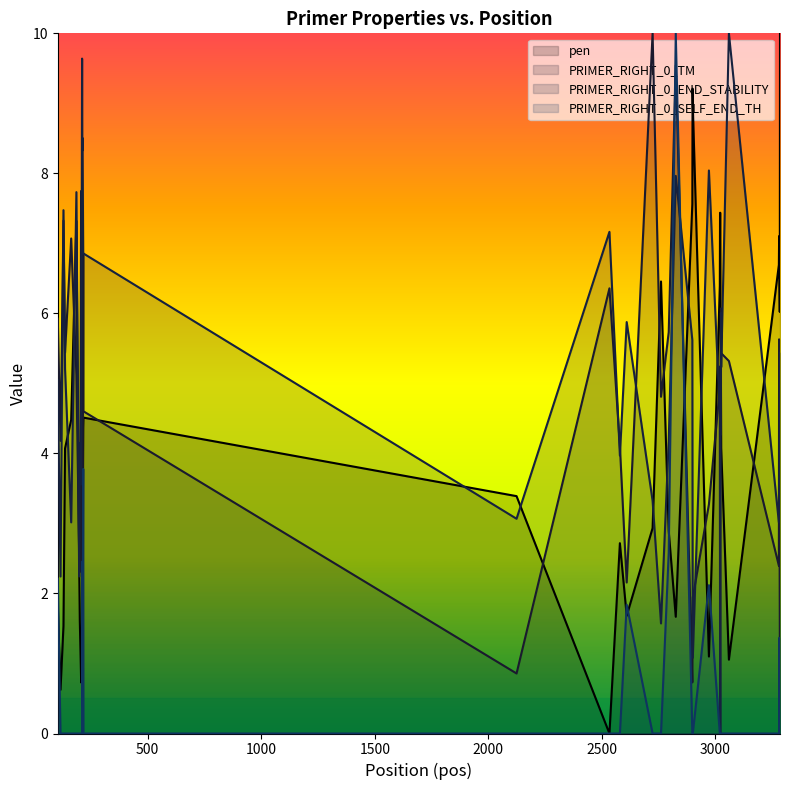

How many lines are shown in the chart?

4